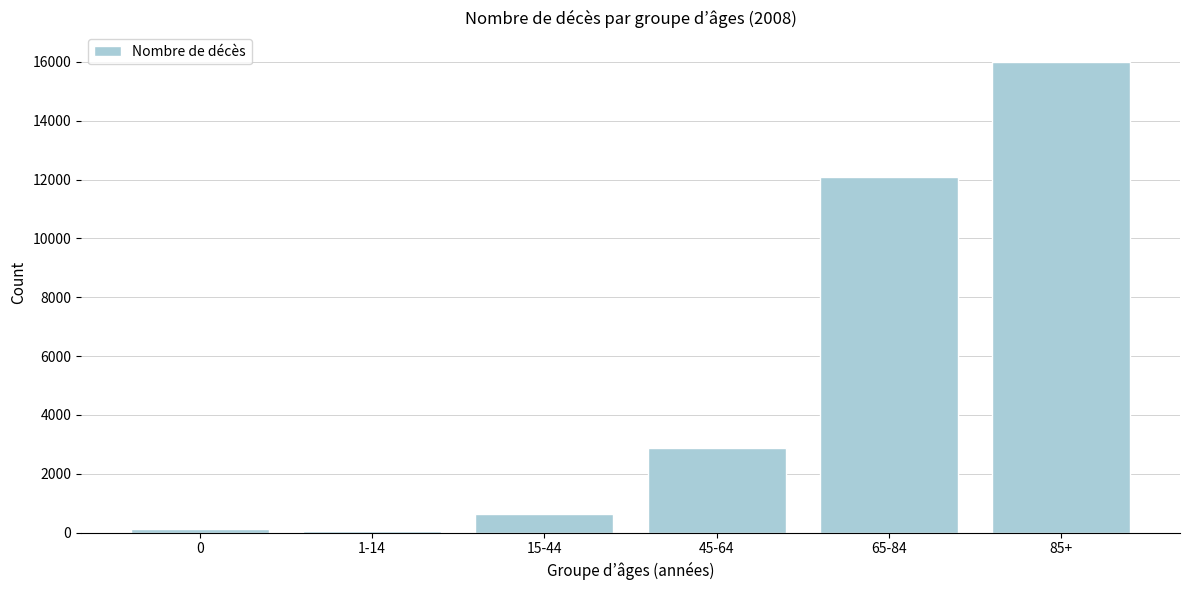

Reading right to left, what are all the values shown in this chart?

85+=16000	65-84=12084	45-64=2869	15-44=626	1-14=41	0=139